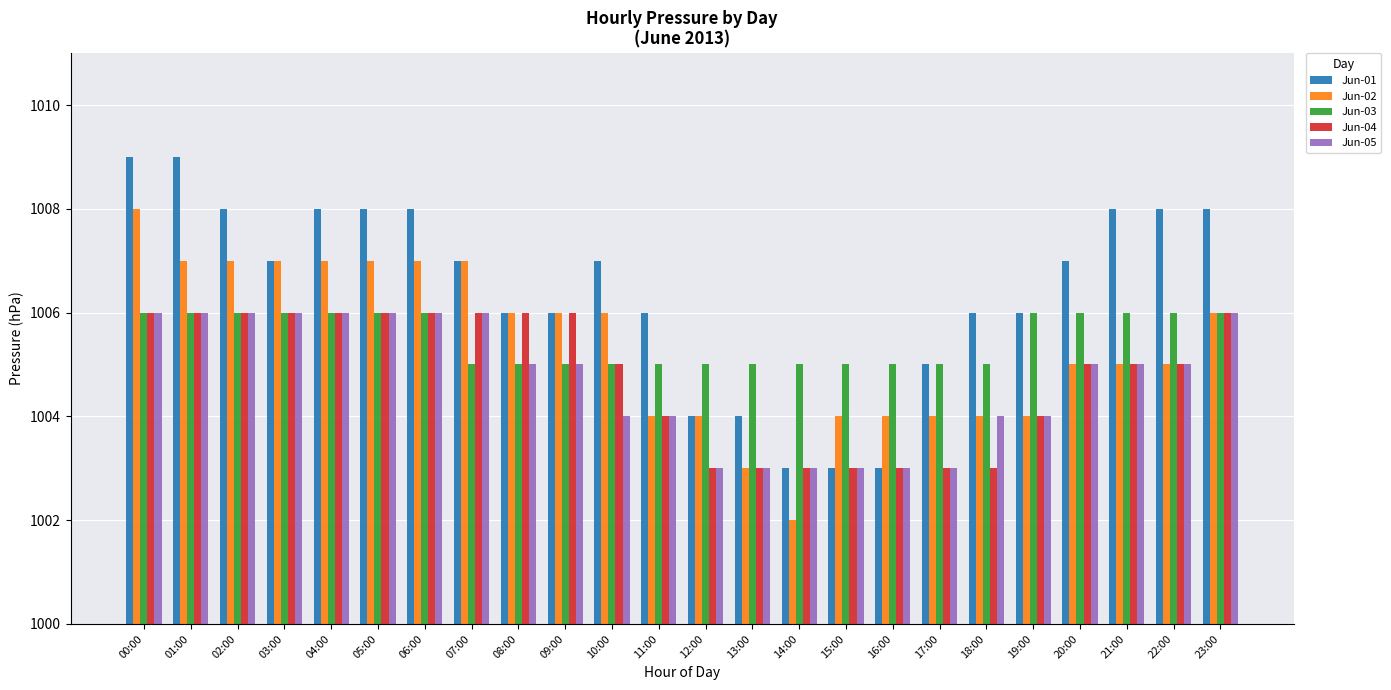

At which category is the sum across all series the highest?

00:00